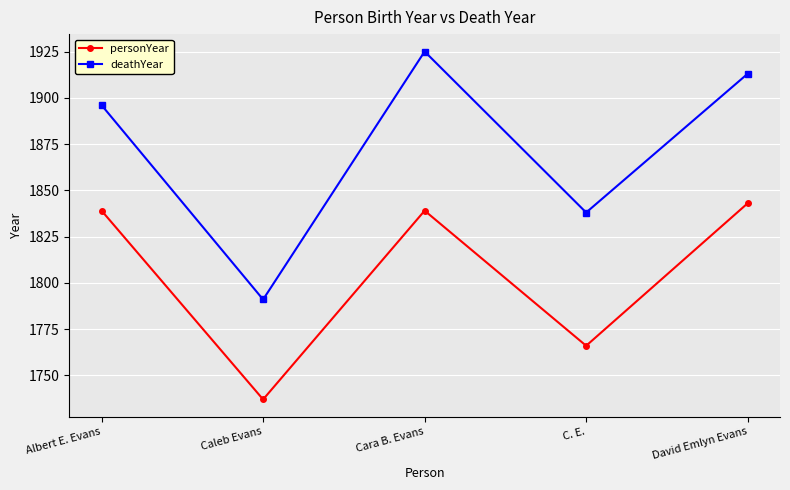

What is the highest value of the deathYear series?

1925